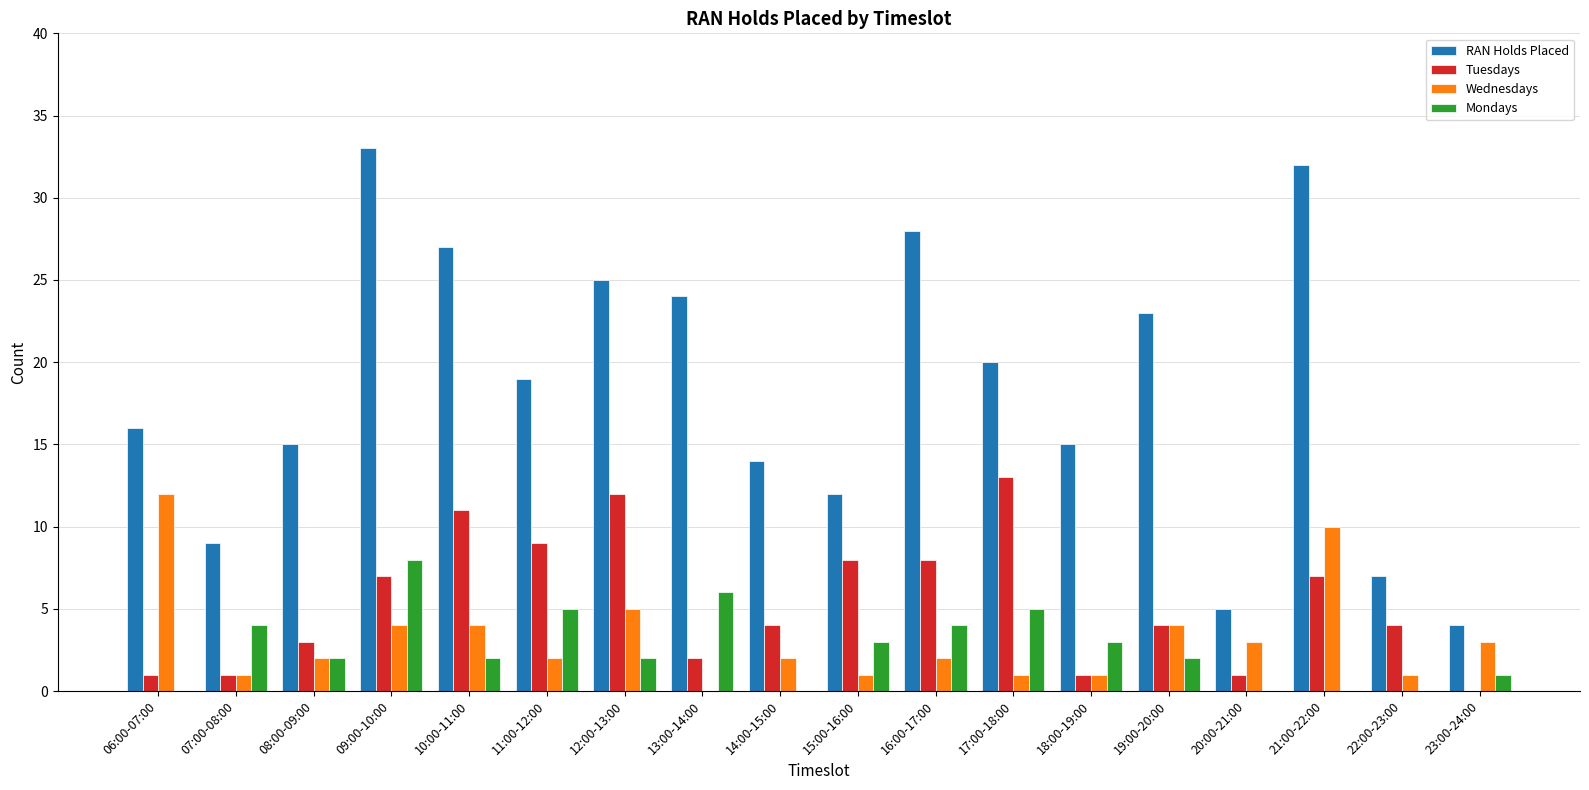

What is the average value of the Tuesdays series?

5